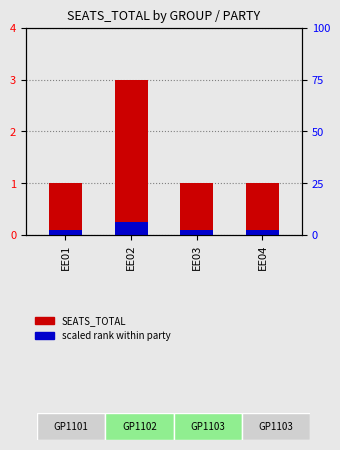

Rank the categories by SEATS_TOTAL value from lowest to highest.

EE01, EE03, EE04, EE02